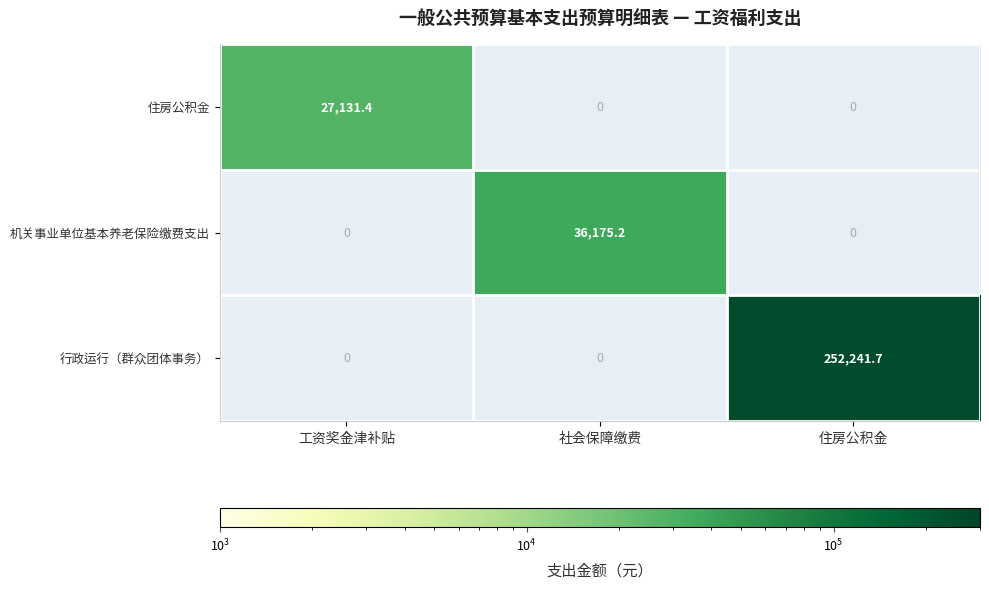

How many data points does each series have?

3